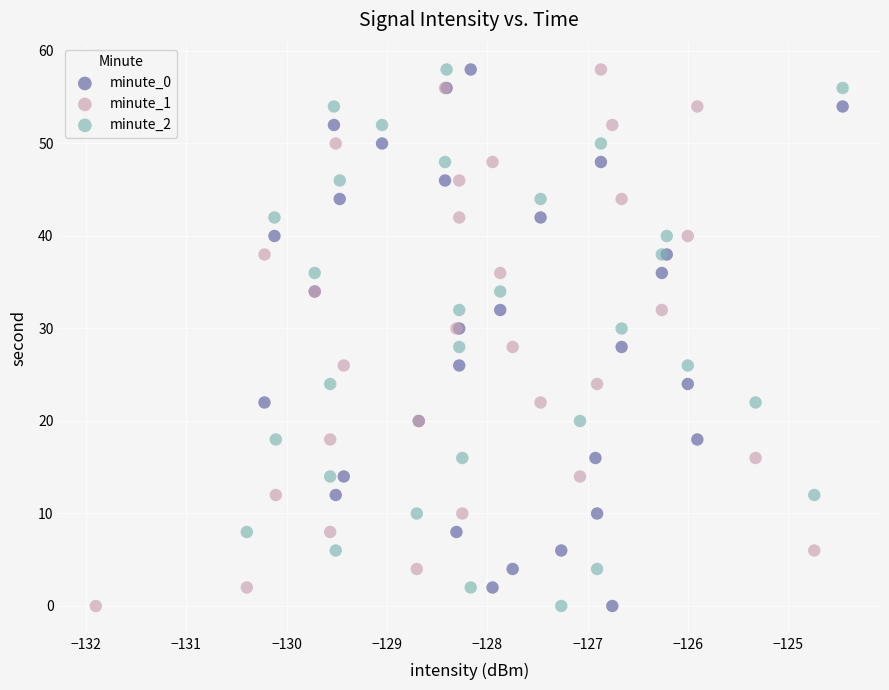

What are all the series names shown in the legend?

minute_0, minute_1, minute_2